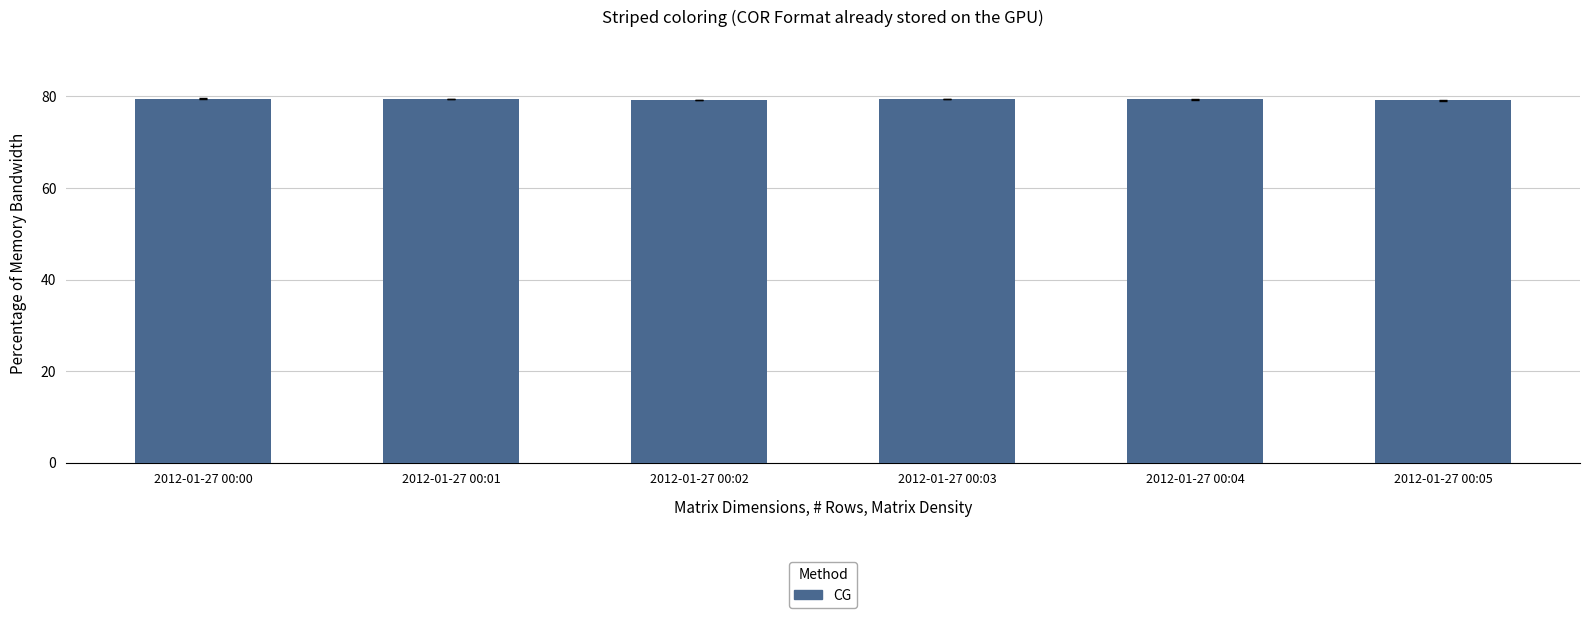

What is the greatest value displayed?

79.5